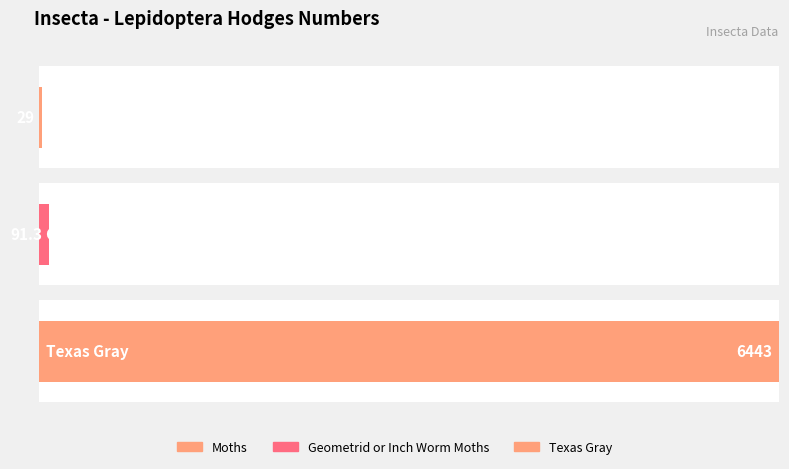

Count the number of categories in the chart.

3